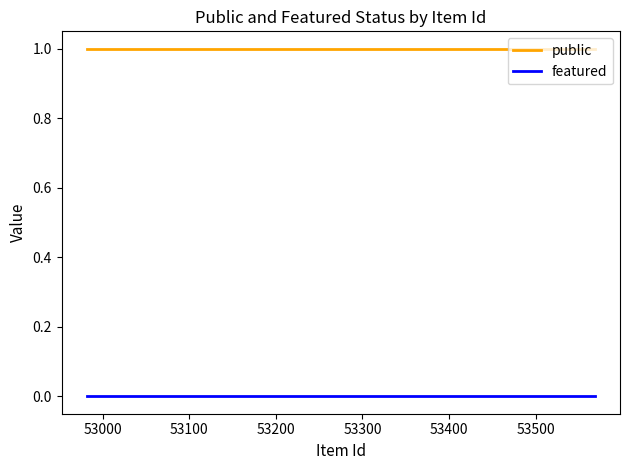

At how many categories does at least one series exceed 0?

4